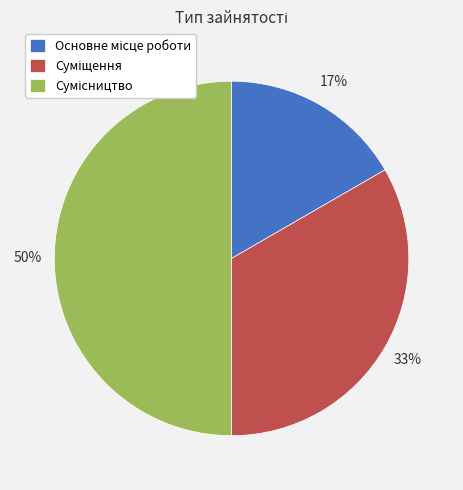

How many segments does this pie chart have?

3